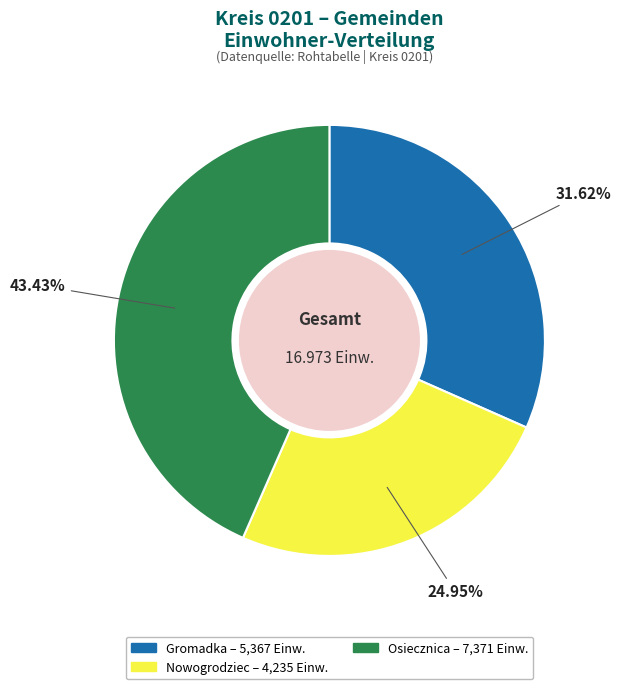

Does Gromadka represent more than half of the total?

No